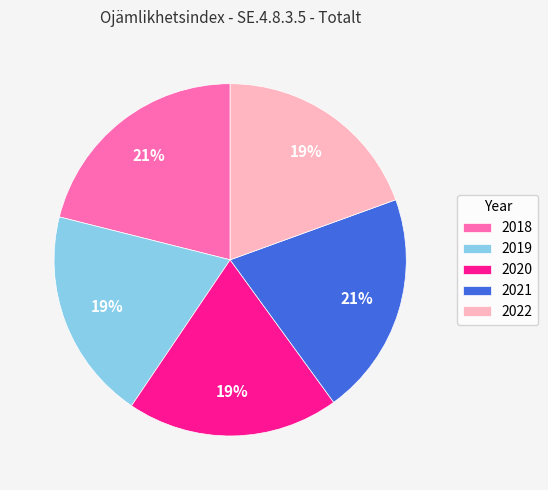

What is the ratio of the value at 2021 to the value at 2022?

1.1